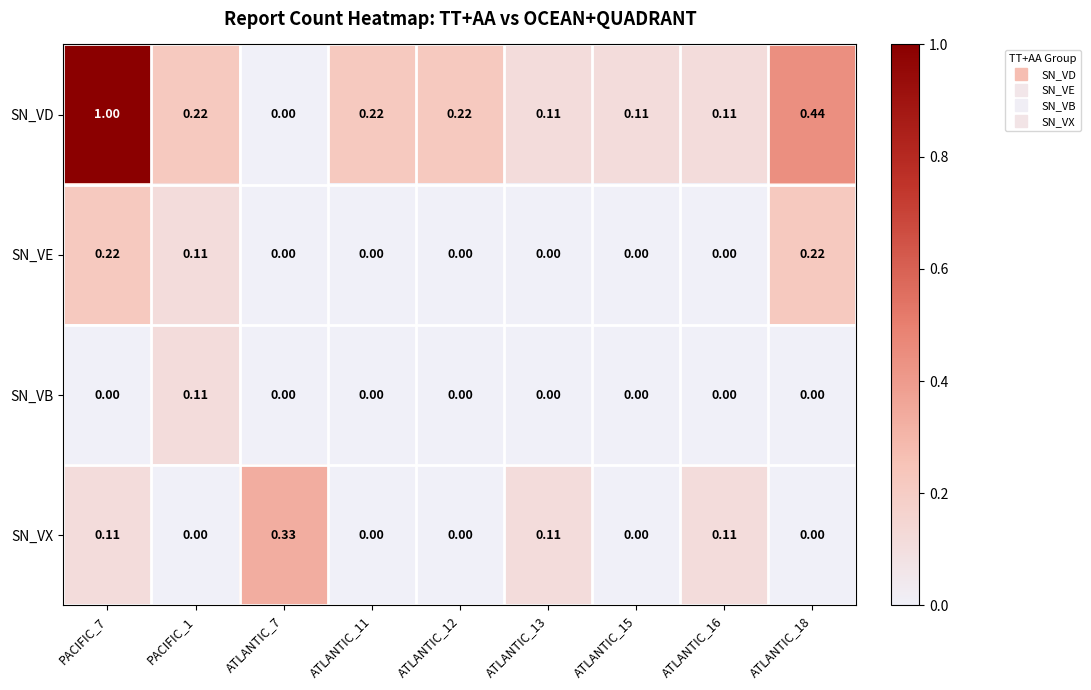

Is the value of SN_VD at PACIFIC_7 greater than the value of SN_VE at ATLANTIC_16?

Yes